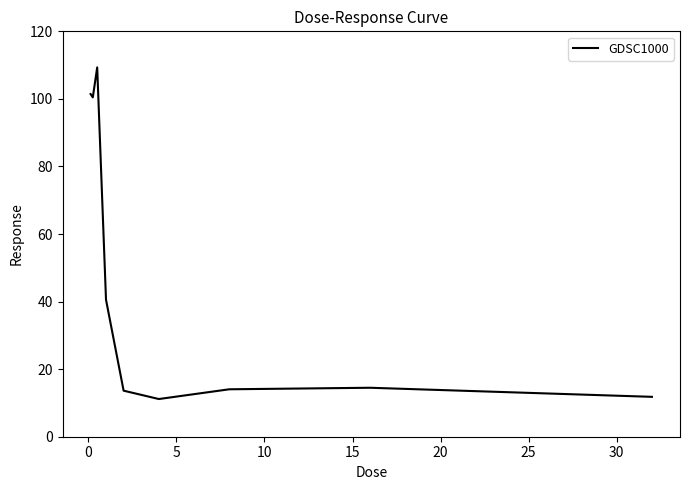

What is the minimum value shown in the chart?

11.2